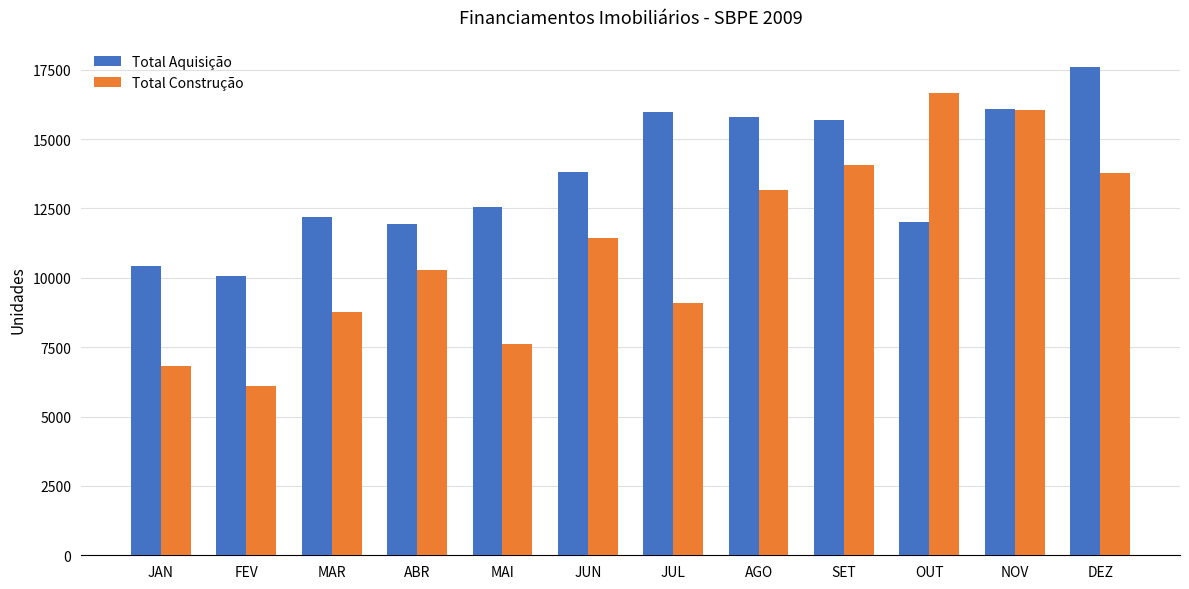

Is the value of Total Aquisição at SET greater than the value of Total Construção at JAN?

Yes